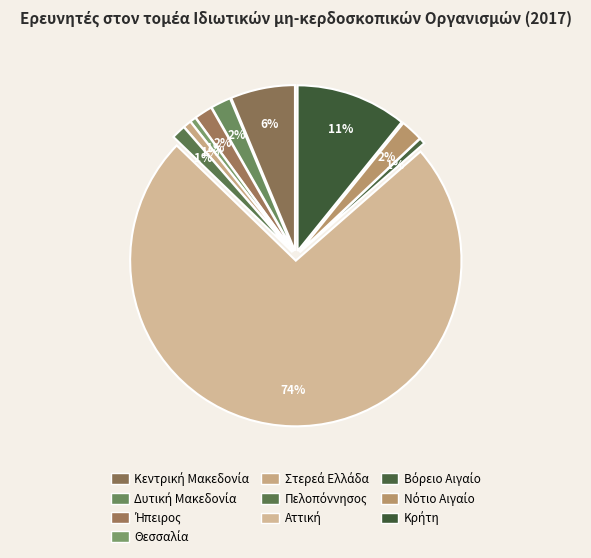

Which category has the biggest portion of the pie?

Αττική